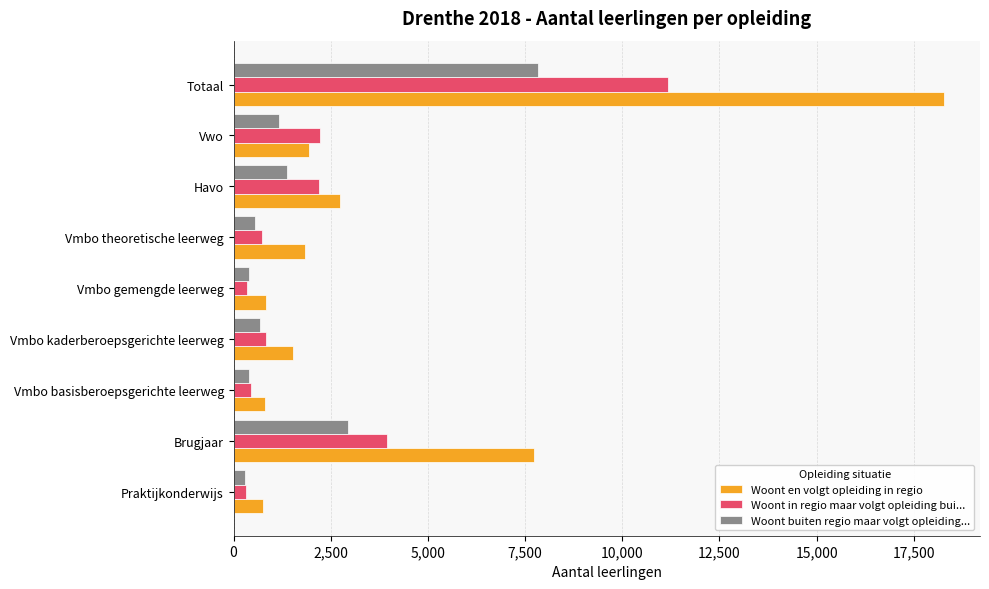

Is it true that Woont en volgt opleiding in regio equals 763 at Praktijkonderwijs?

True